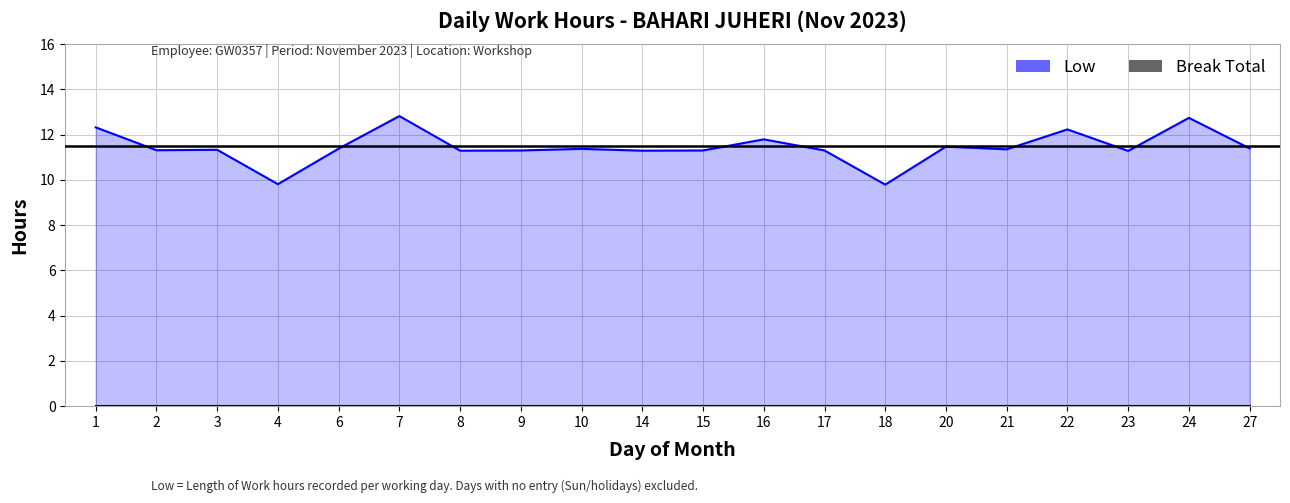

Rank the series by their average value, from lowest to highest.

Break Total, Low